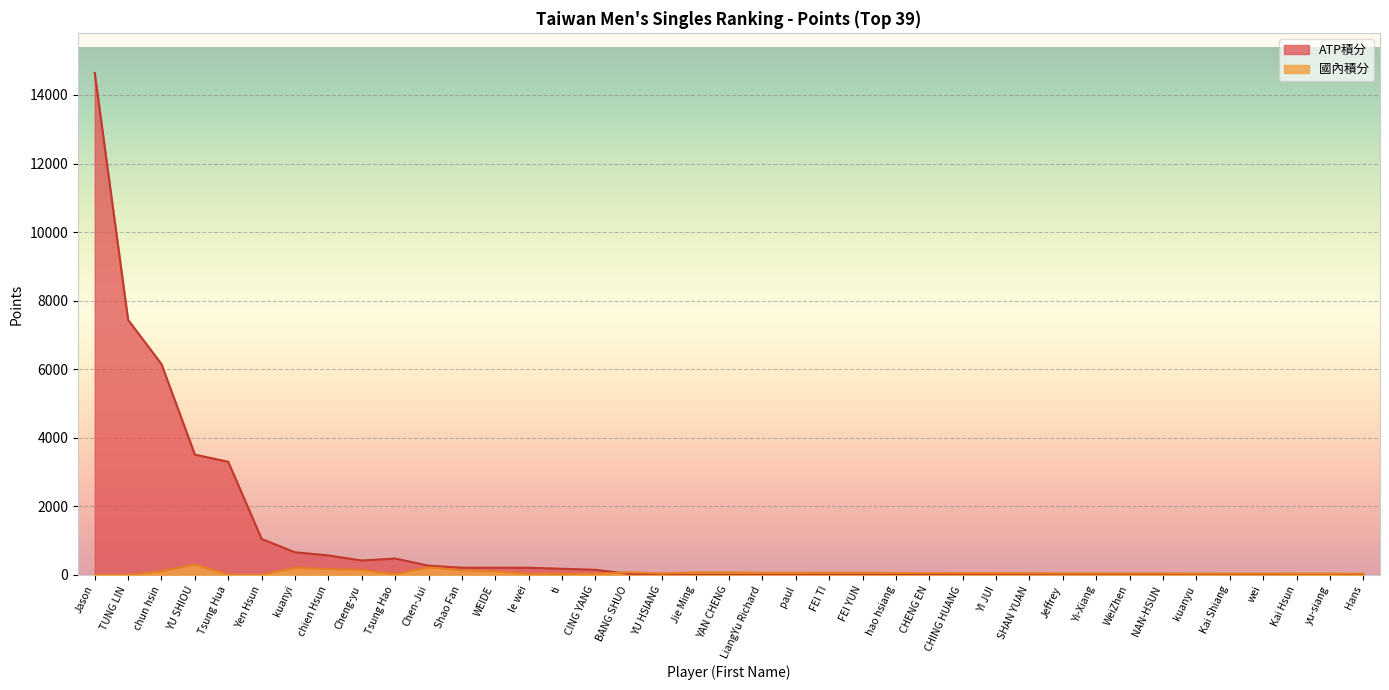

True or false: 國內積分 and ATP積分 intersect in this chart.

True